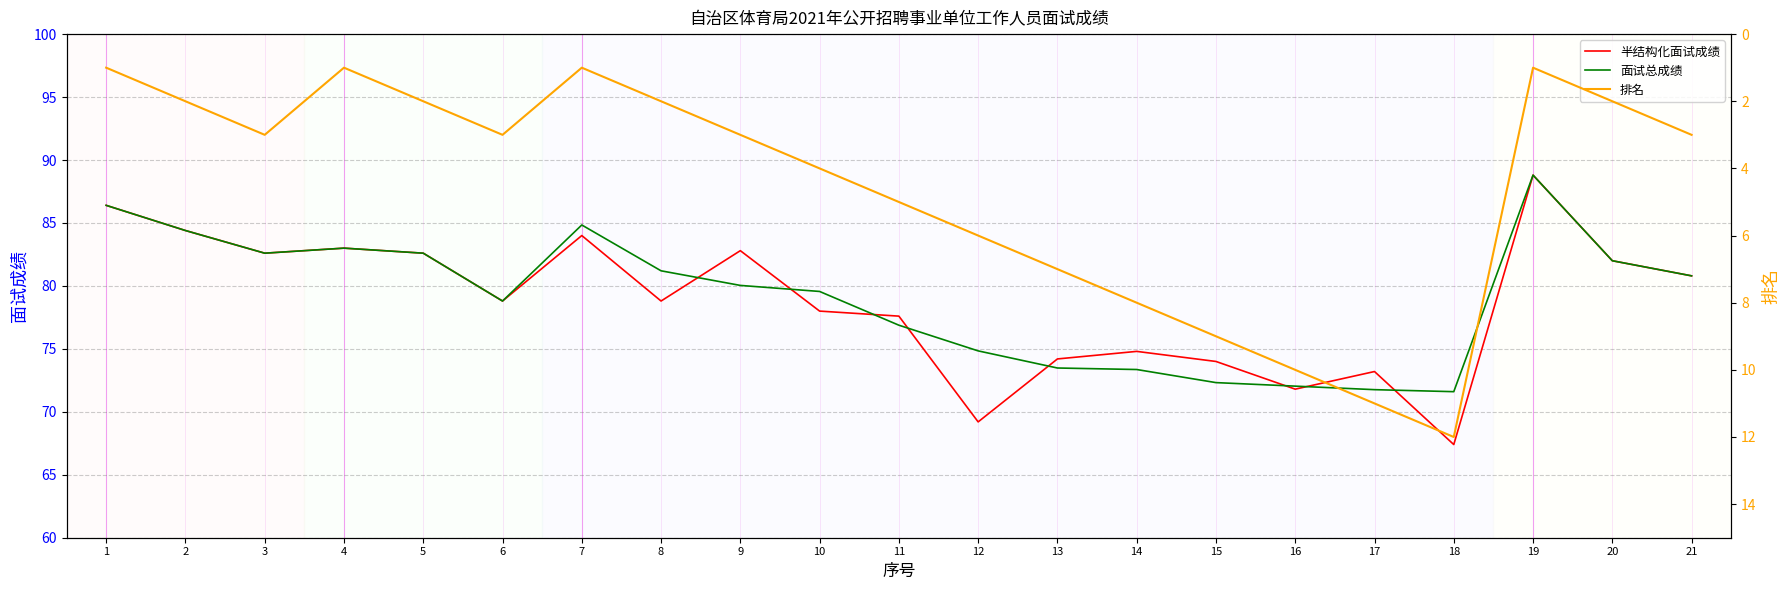

Which series has the largest total across all categories?

面试总成绩